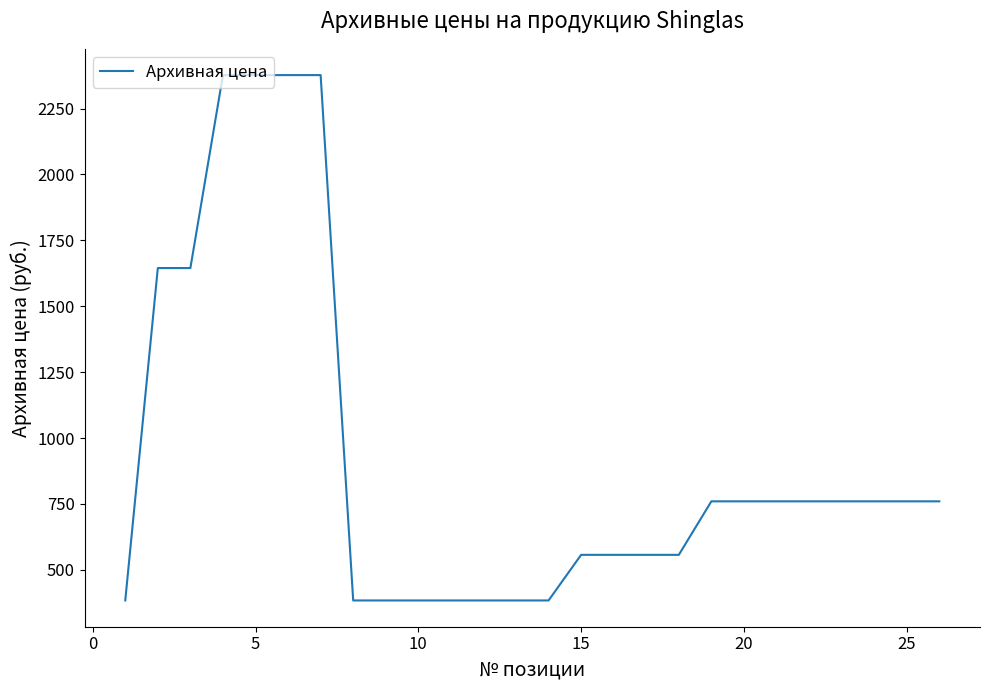

How many lines are shown in the chart?

1